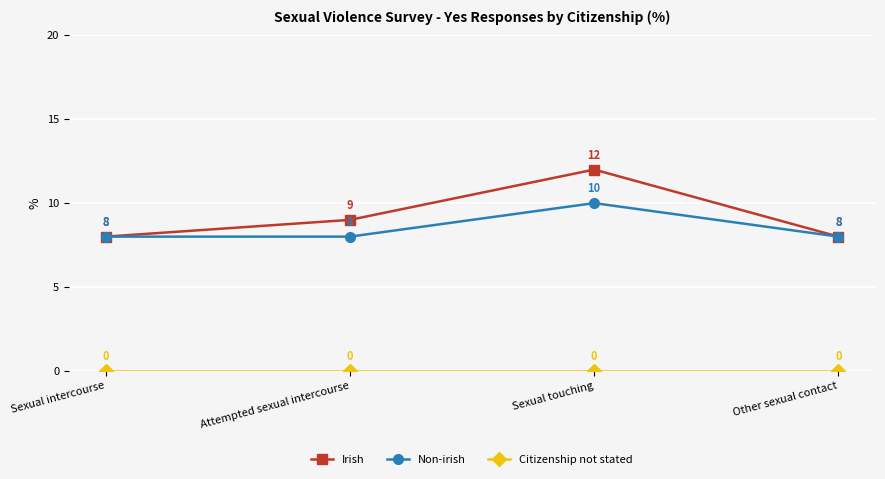

At how many categories does at least one series exceed 0?

4